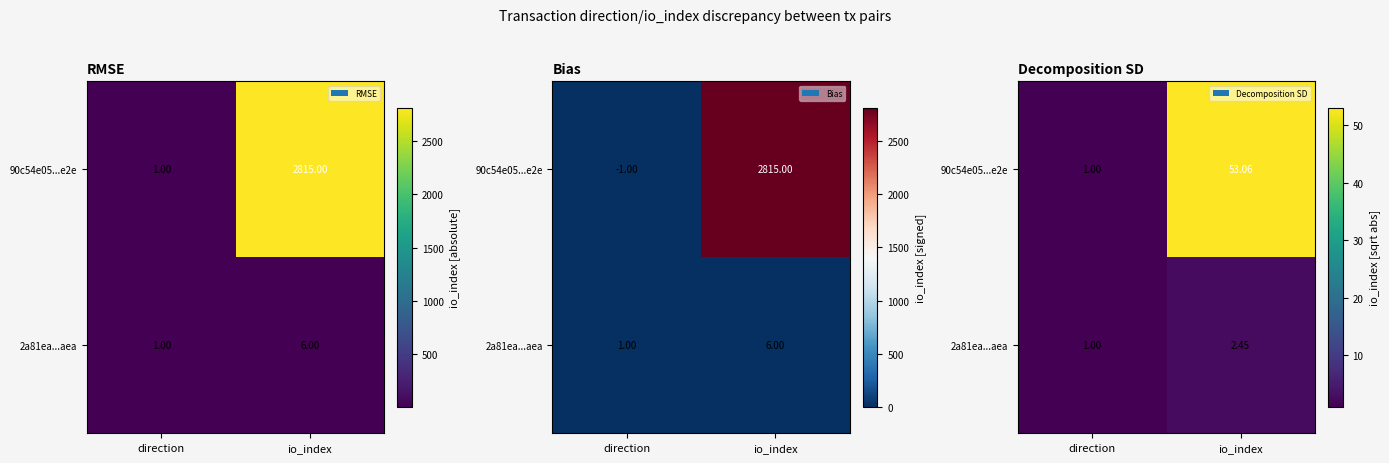

Which series has the widest spread of values?

90c54e05...e2e